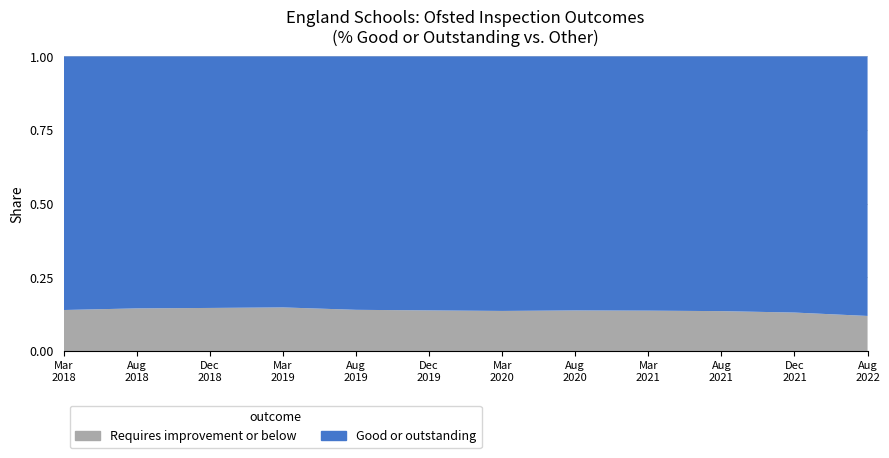

Reading right to left, extract all data points from this chart.

Good or outstanding (number): As at 31 August 2022=19135.0	As at 31 December 2021=18855.0	As at 31 August 2021=18779.0	As at 31 March 2021=18751.0	As at 31 August 2020=18773.0	As at 31 March 2020=18809.0	As at 31 December 2019=18767.0	As at 31 August 2019=18752.0	As at 31 March 2019=18518.0	As at 31 December 2018=18549.0	As at 31 August 2018=18610.0	As at 31 March 2018=18653.0
Total inspected: As at 31 August 2022=21725.0	As at 31 December 2021=21691.0	As at 31 August 2021=21724.0	As at 31 March 2021=21733.0	As at 31 August 2020=21776.0	As at 31 March 2020=21776.0	As at 31 December 2019=21772.0	As at 31 August 2019=21805.0	As at 31 March 2019=21739.0	As at 31 December 2018=21730.0	As at 31 August 2018=21763.0	As at 31 March 2018=21673.0
% Good or outstanding: As at 31 August 2022=88.1	As at 31 December 2021=86.9	As at 31 August 2021=86.4	As at 31 March 2021=86.3	As at 31 August 2020=86.2	As at 31 March 2020=86.4	As at 31 December 2019=86.2	As at 31 August 2019=86.0	As at 31 March 2019=85.2	As at 31 December 2018=85.4	As at 31 August 2018=85.5	As at 31 March 2018=86.0